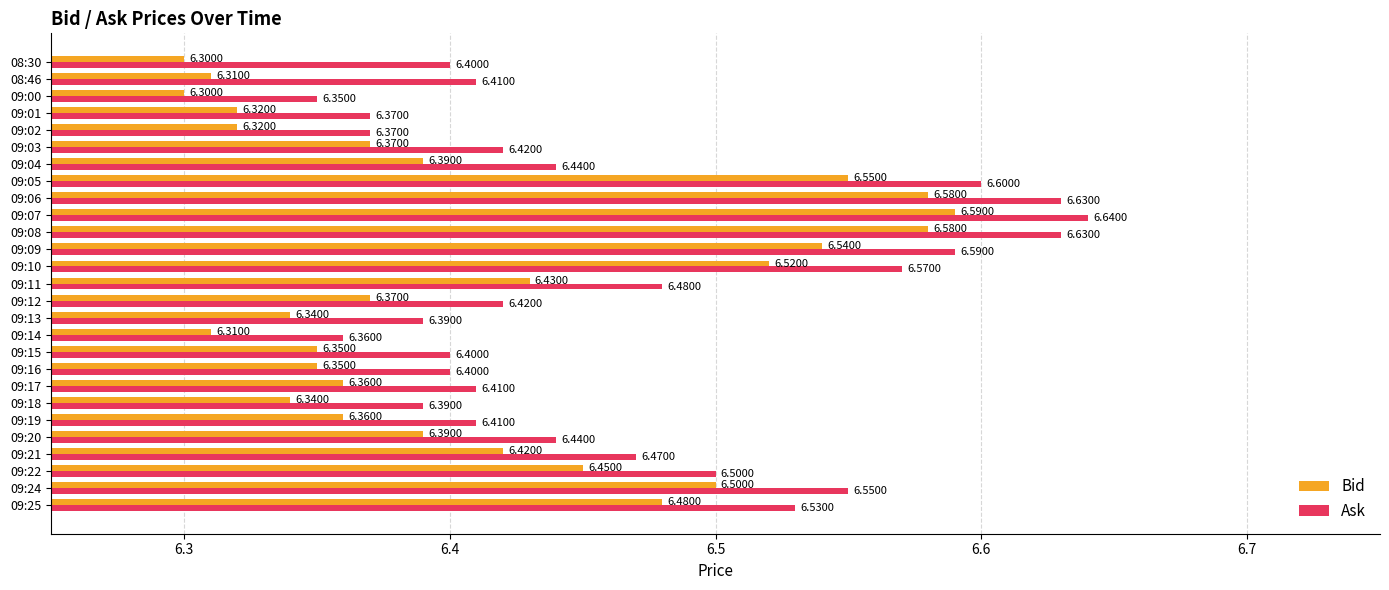

Which category has the highest value in the Ask series?

09:07